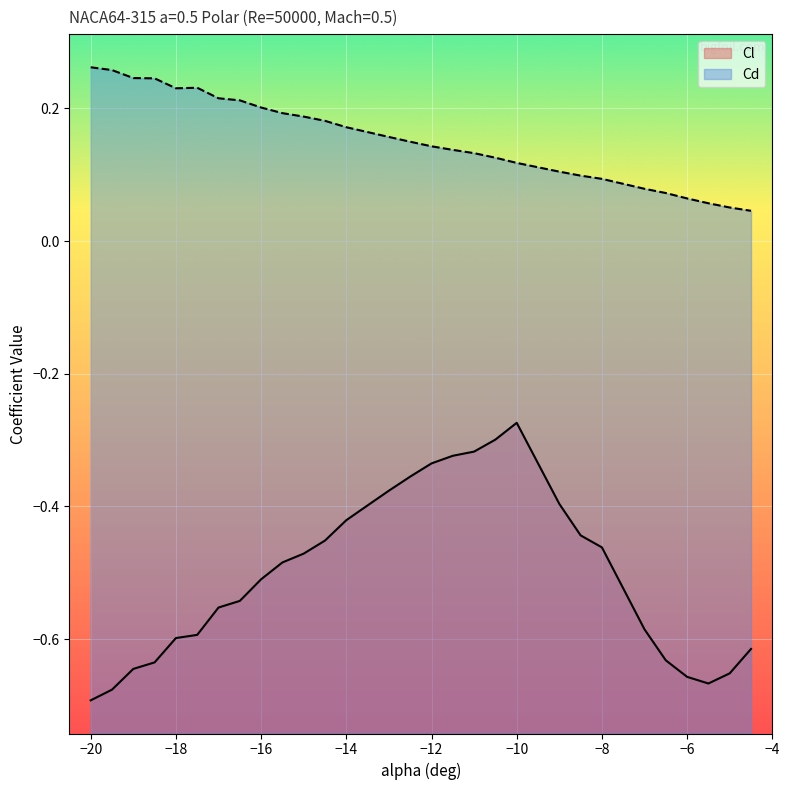

True or false: Cl and Cd cross at least once.

False